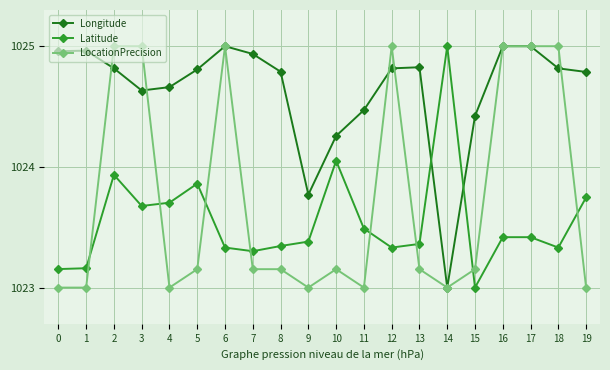

Rank the series at 13 from highest to lowest value.

Longitude, Latitude, LocationPrecision